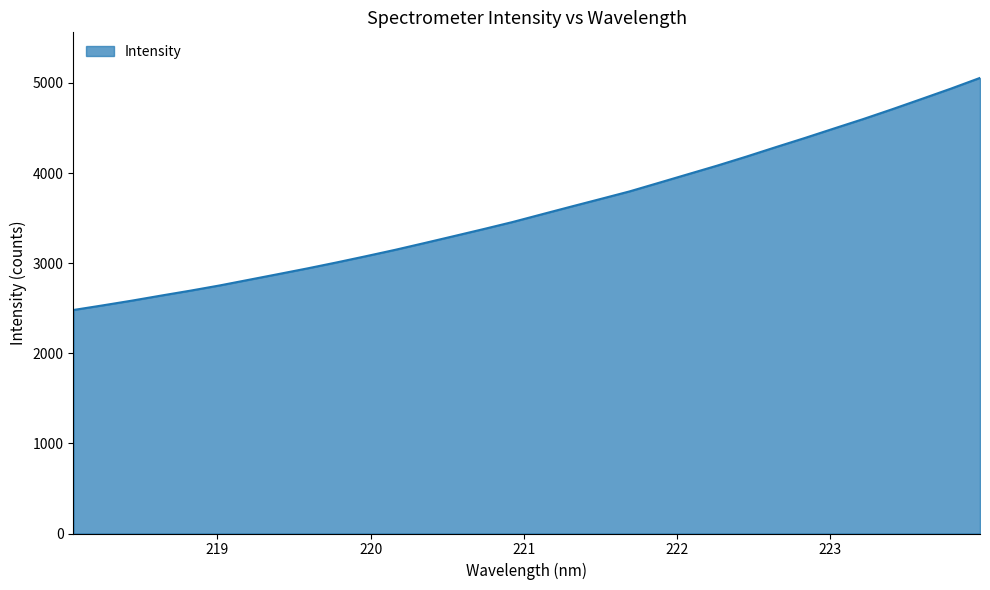

What is the greatest value displayed?

5056.4